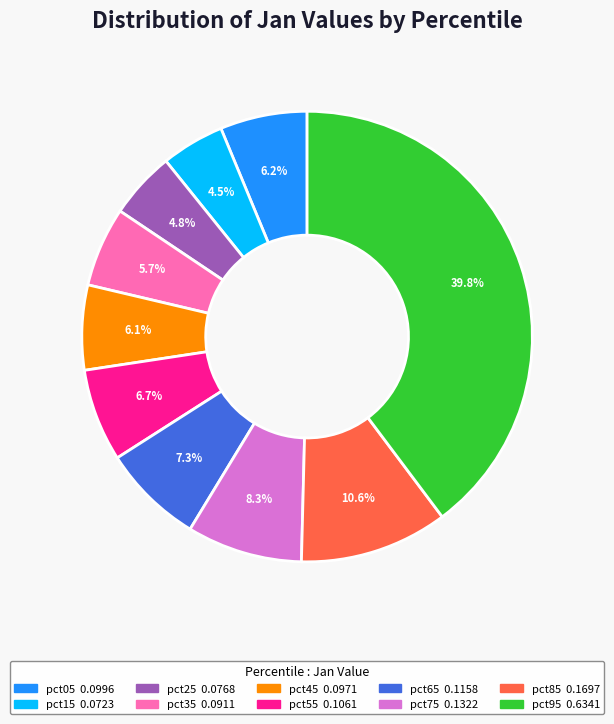

To the nearest percent, what percentage of the pie is pct75?

8%